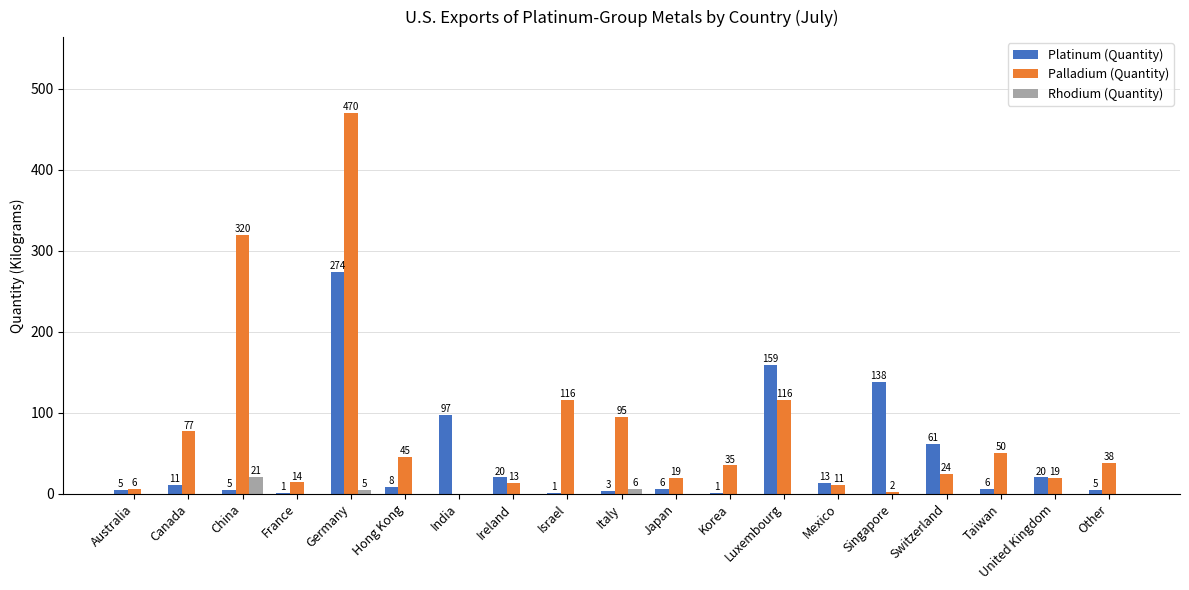

The value of Palladium (Quantity) at France is 14. True or false?

True